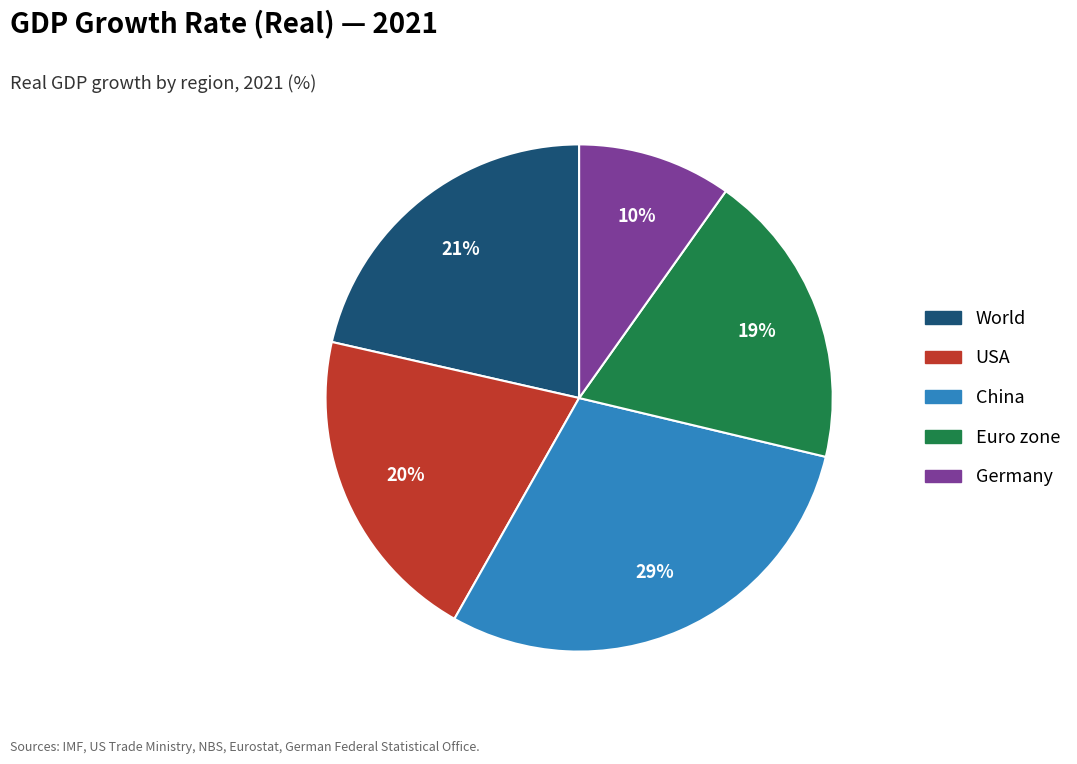

To the nearest percent, what is the average slice percentage?

20%